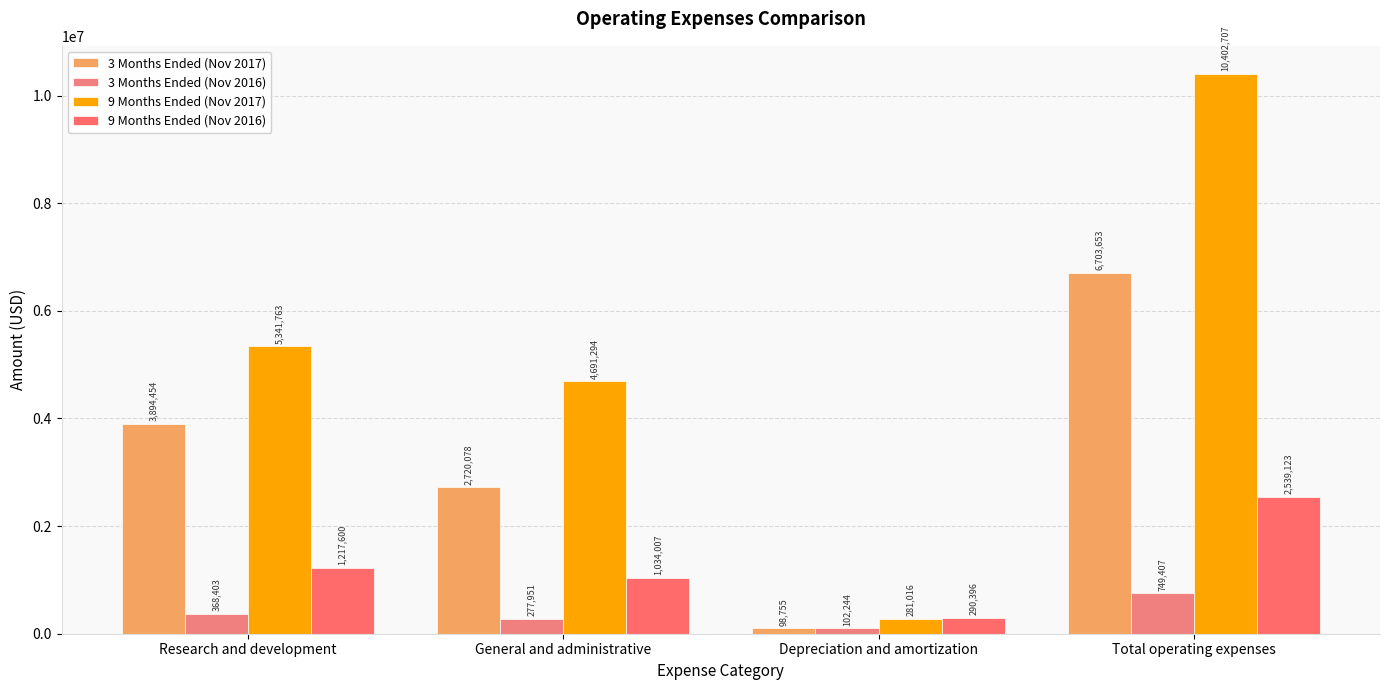

At Research and development, list the series in order from smallest to largest.

3 Months Ended (Nov 2016), 9 Months Ended (Nov 2016), 3 Months Ended (Nov 2017), 9 Months Ended (Nov 2017)